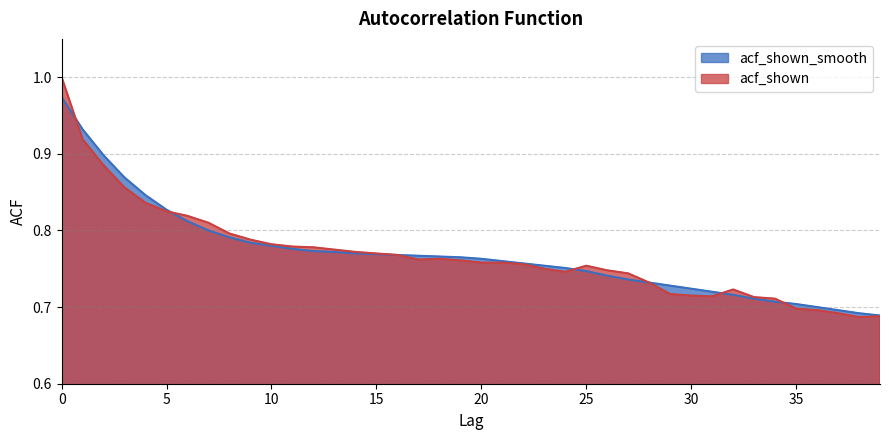

Where is acf_shown nearest to the value 0?

38